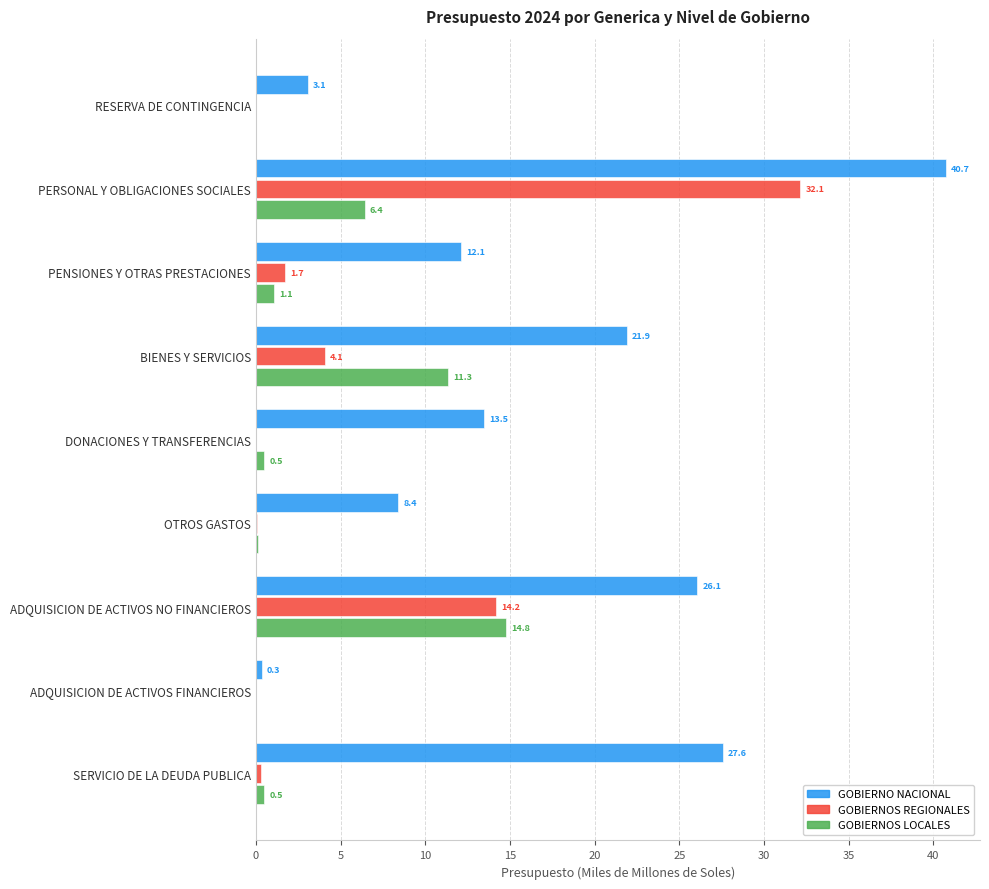

Which series has the largest total across all categories?

GOBIERNO NACIONAL